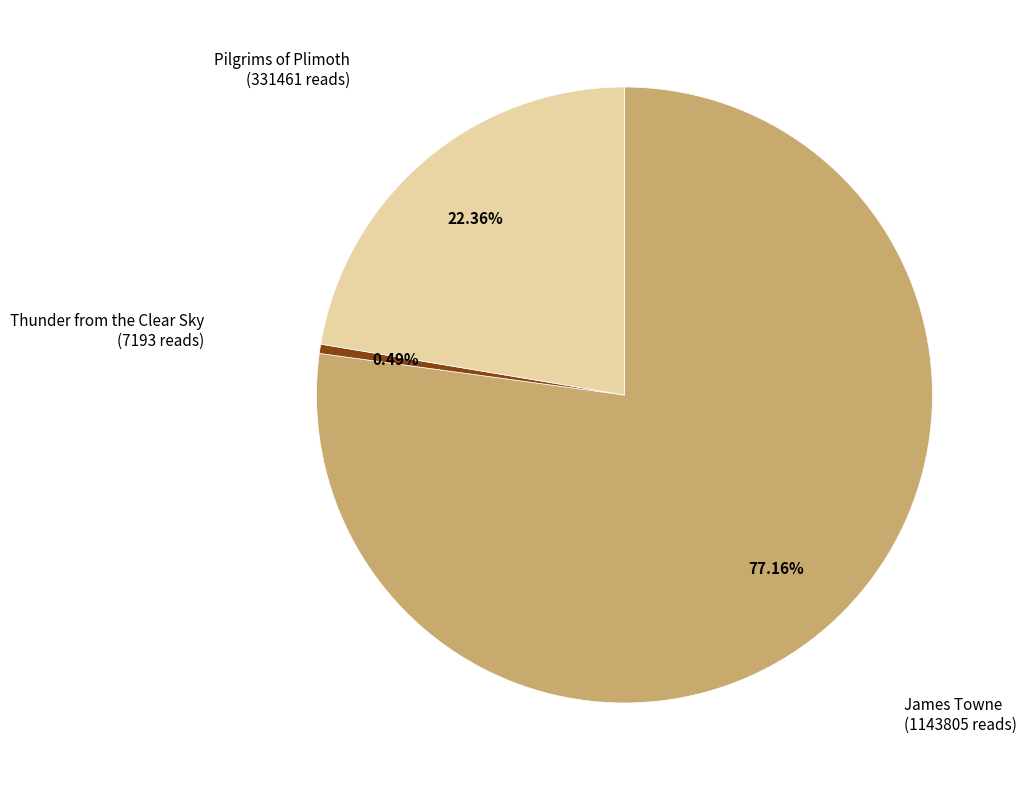

Between James Towne and Pilgrims of Plimoth, which is larger?

James Towne